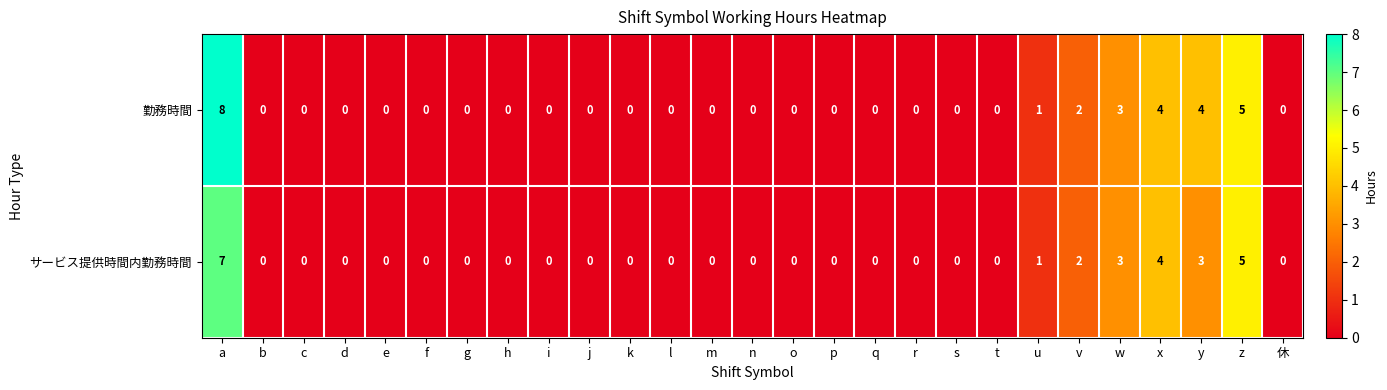

Which series has the widest spread of values?

勤務時間